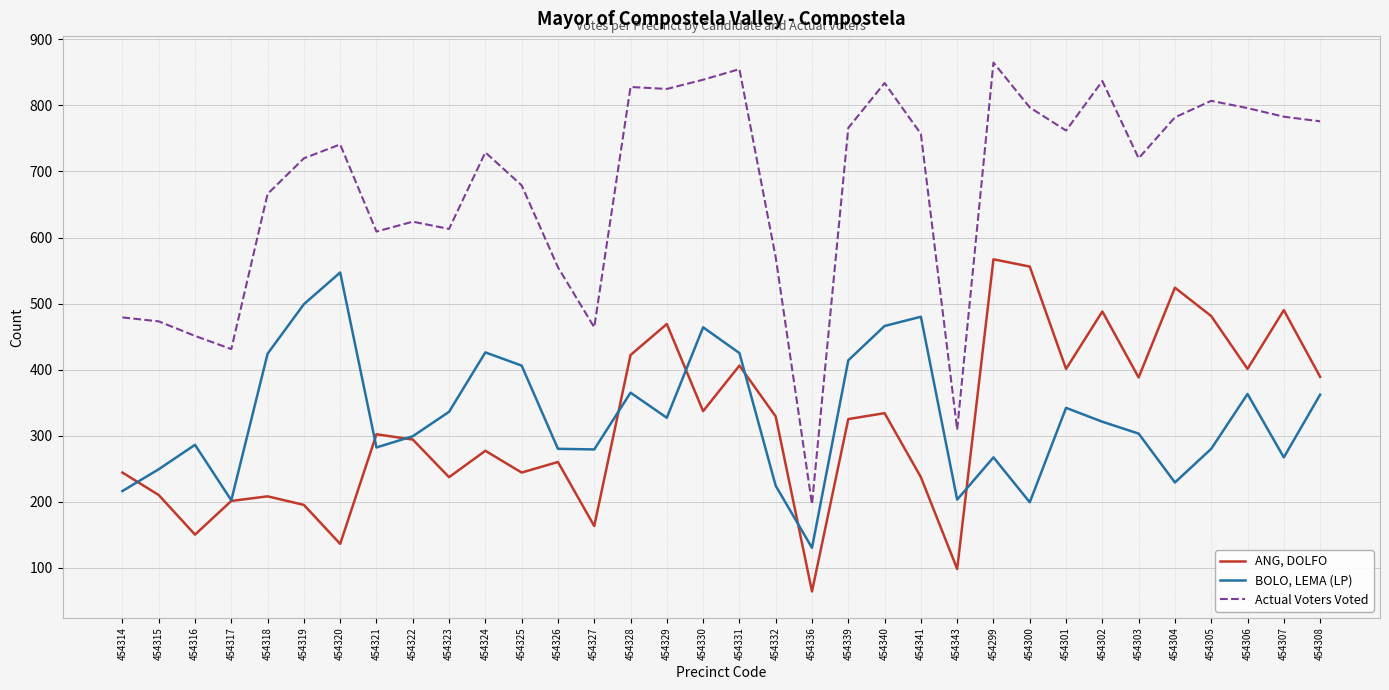

In BOLO, LEMA (LP), how many points are higher than both neighbors (excluding endpoints)?

9